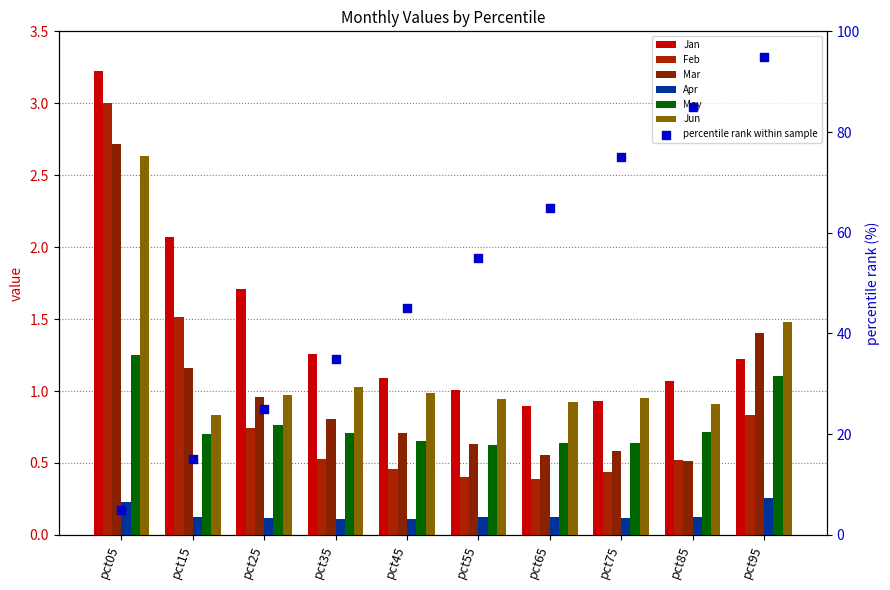

Which series contains the highest Y value?

Jan